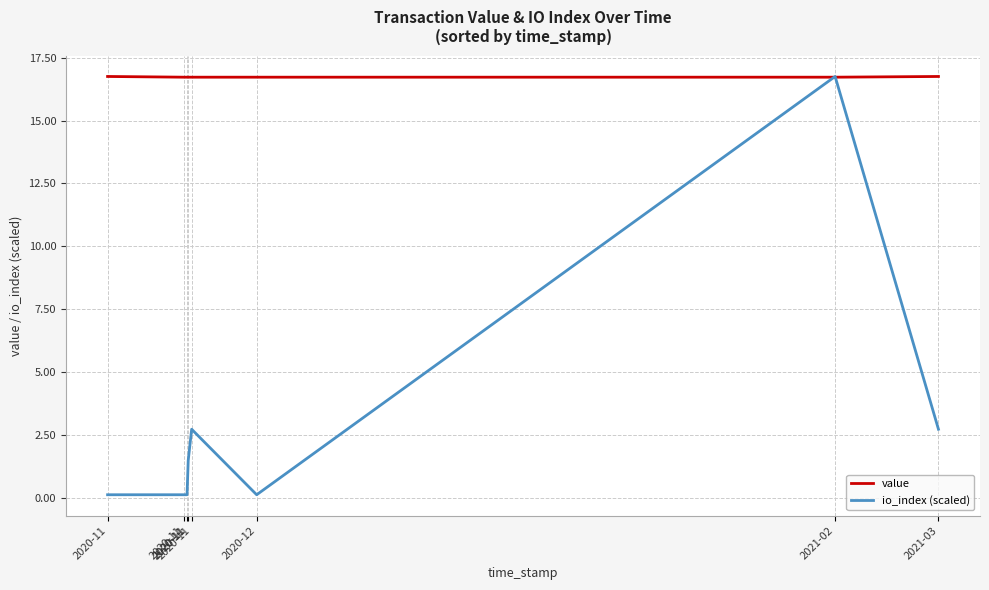

What is the label of the 1st point from the left?

2020-11